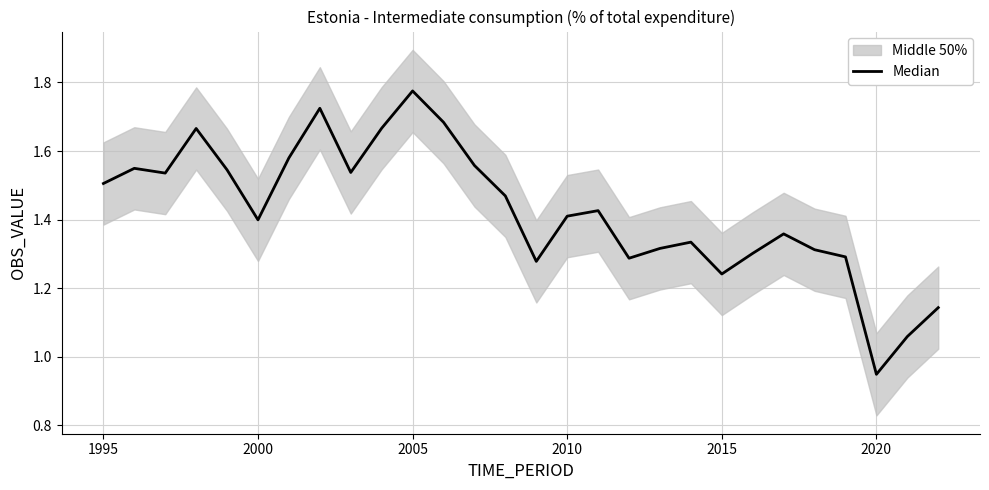

Reading right to left, what are all the values shown in this chart?

1.1	1.1	0.9	1.3	1.3	1.4	1.3	1.2	1.3	1.3	1.3	1.4	1.4	1.3	1.5	1.6	1.7	1.8	1.7	1.5	1.7	1.6	1.4	1.5	1.7	1.5	1.5	1.5